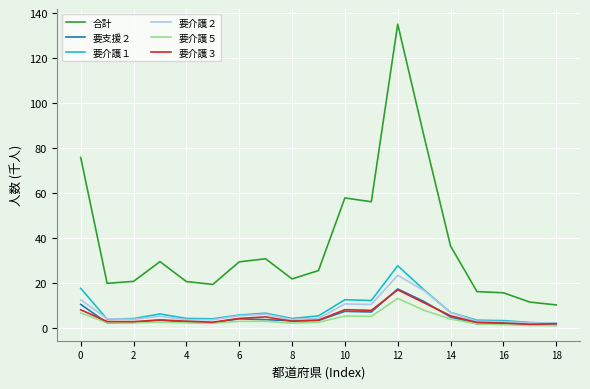

True or false: 合計 and 要介護３ cross at least once.

False